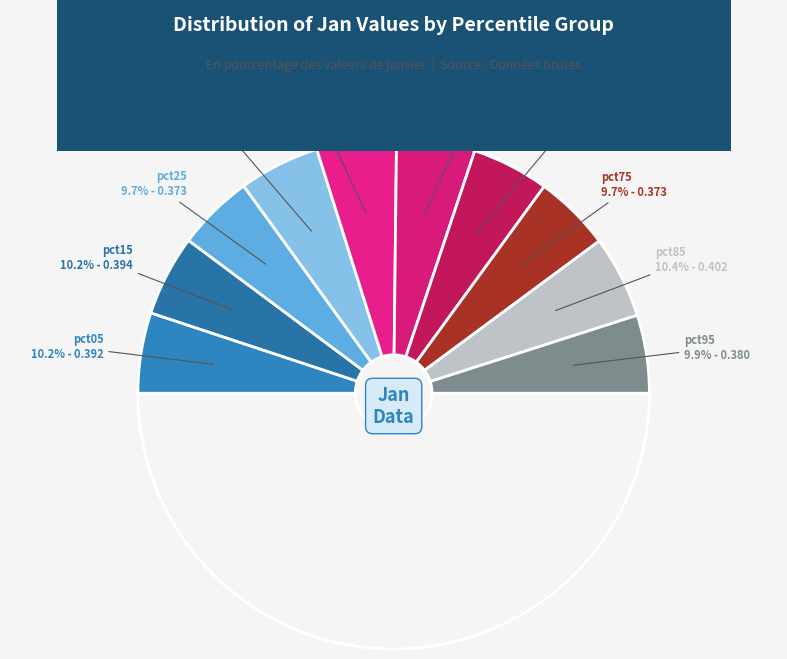

How many slices are in this pie chart?

10